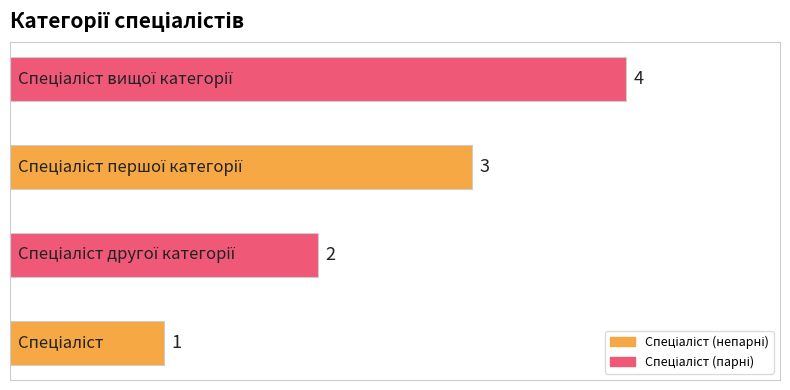

Does the chart contain any negative values?

No